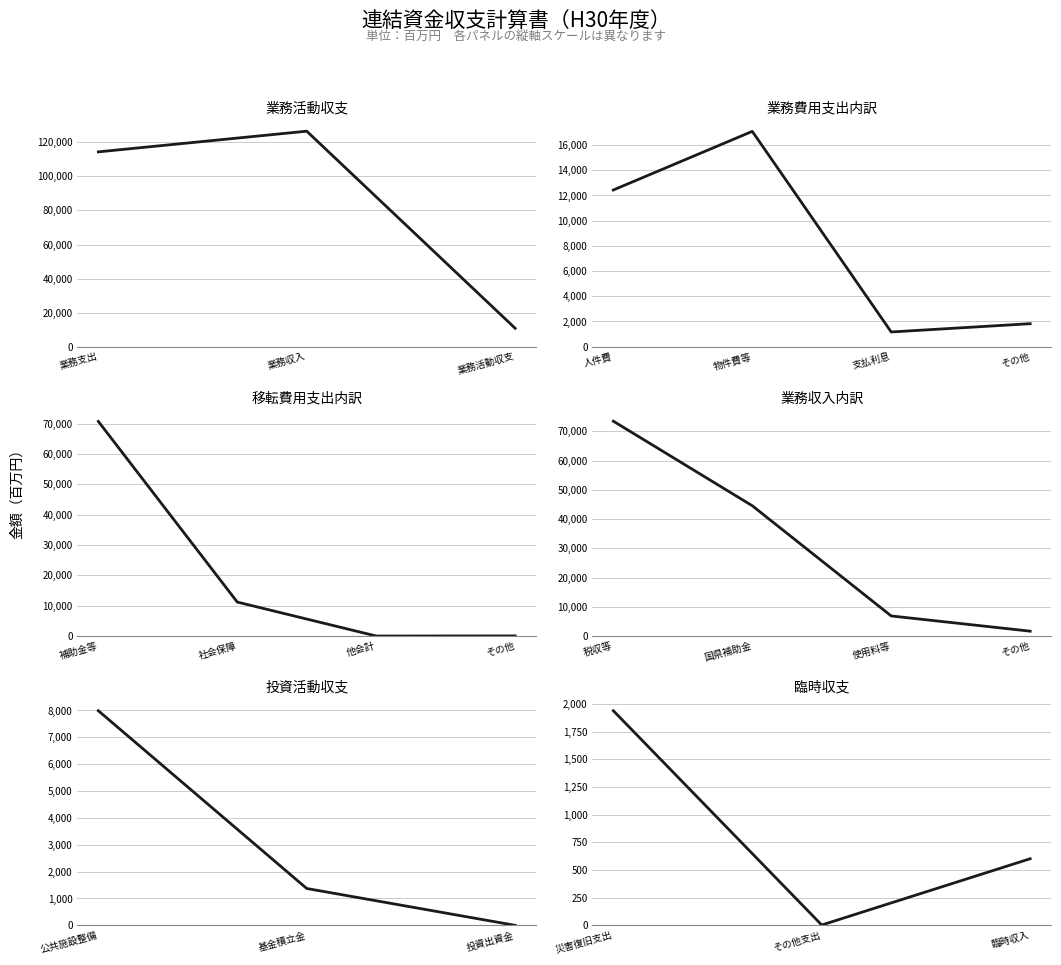

The 業務活動収支 series shows -5199 at 4100000. True or false?

False